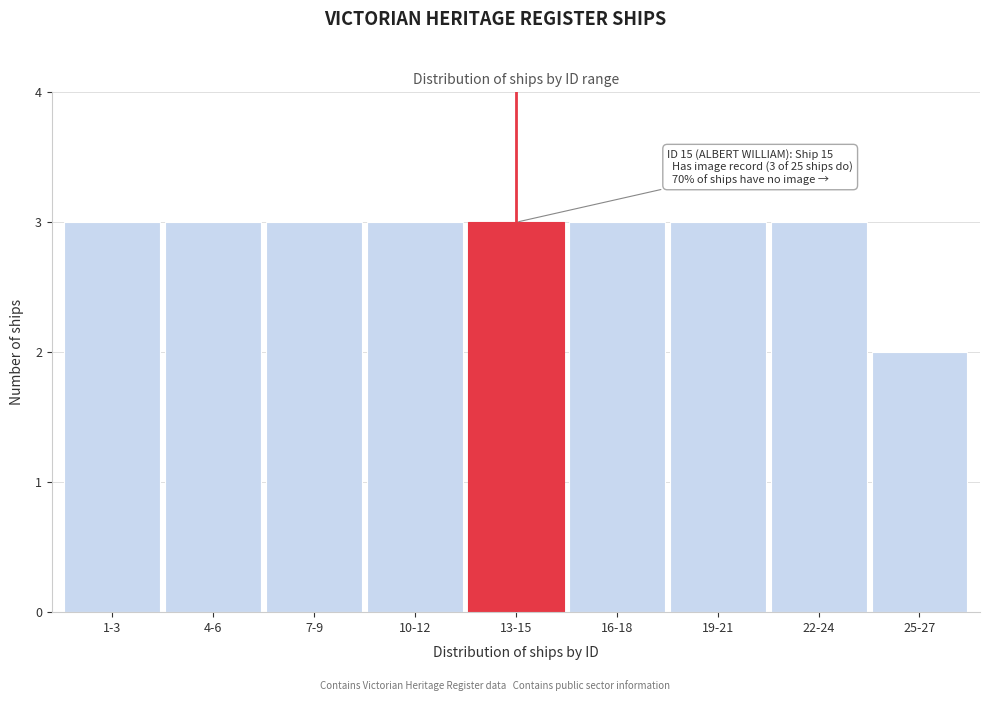

Reading left to right, extract all data points from this chart.

3	3	3	3	3	3	3	3	2